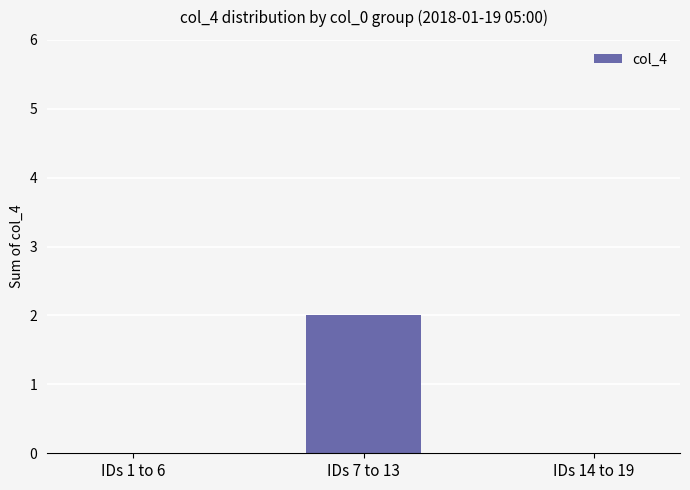

Which label corresponds to the largest value in the chart?

IDs 7 to 13